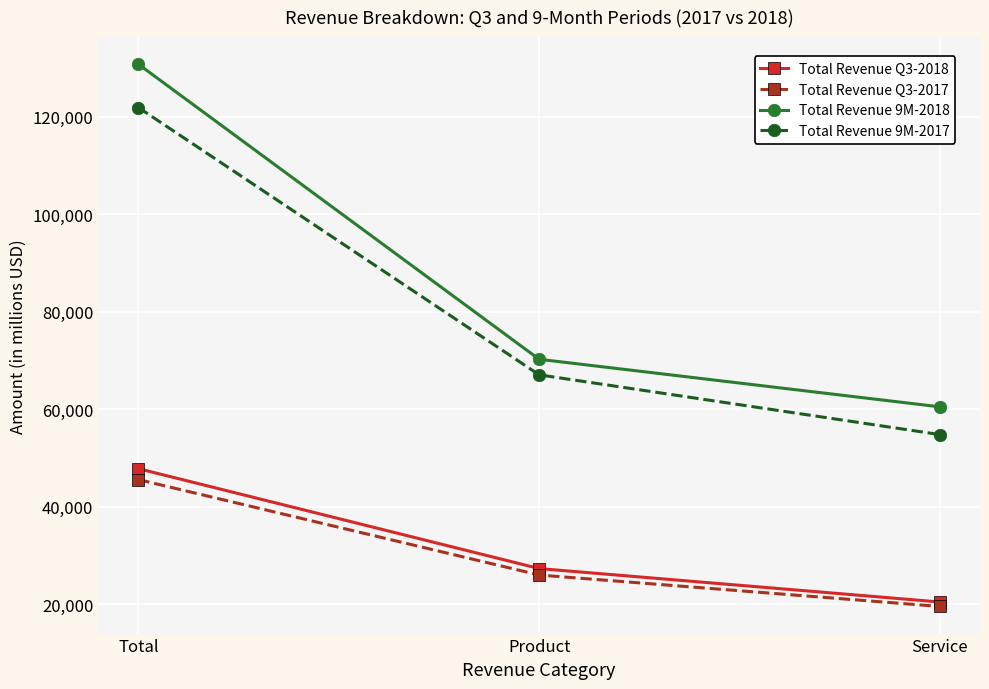

How many lines are shown in the chart?

4